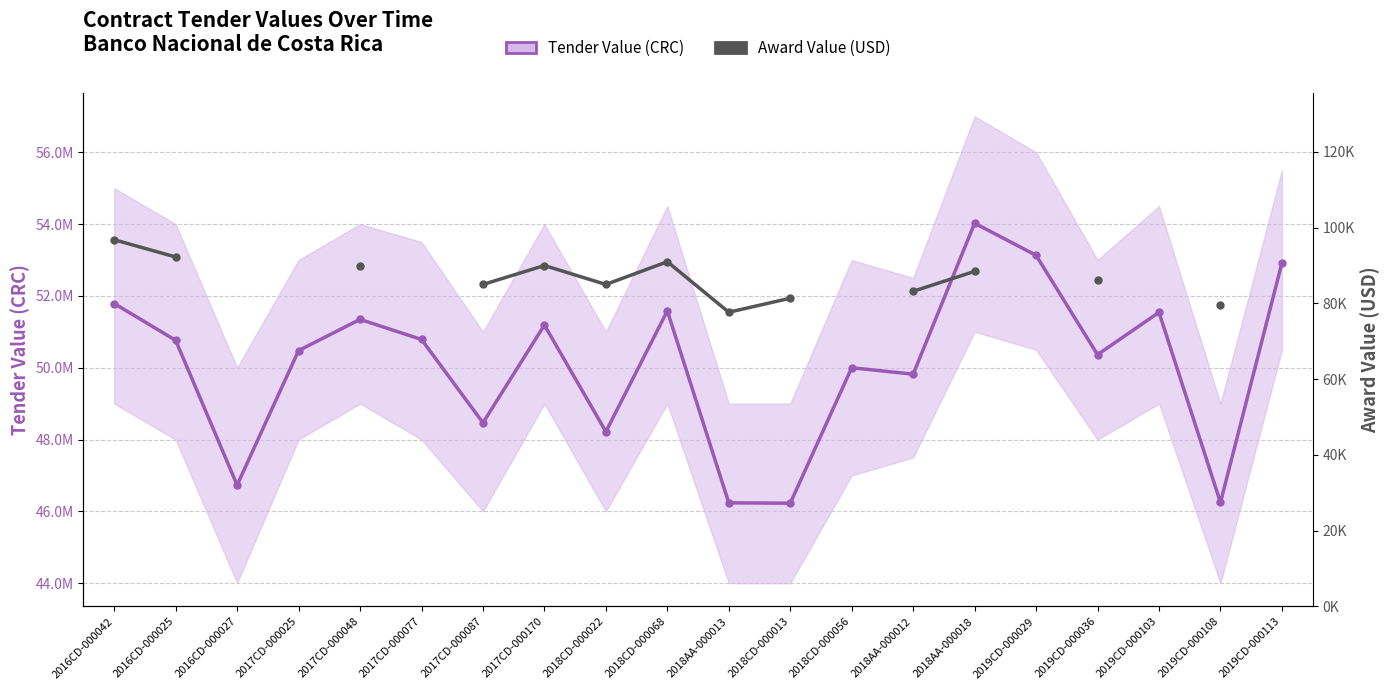

How many data points does each series have?

20